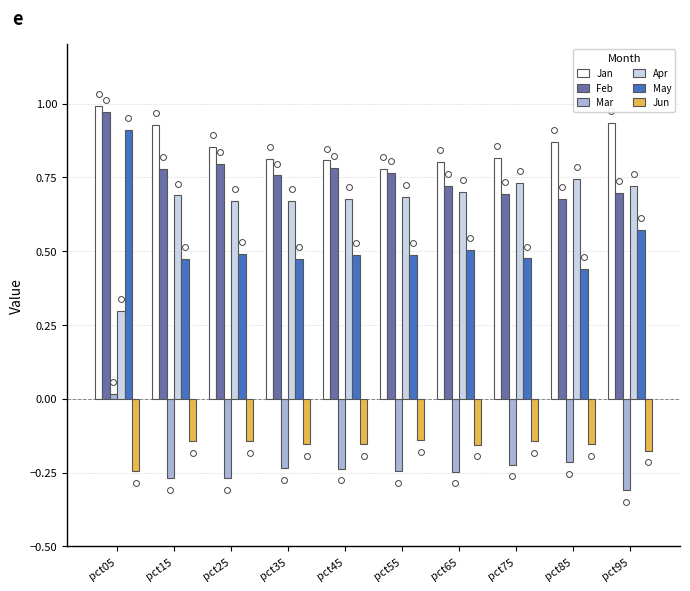

Which series has the largest Y range (max minus min)?

May